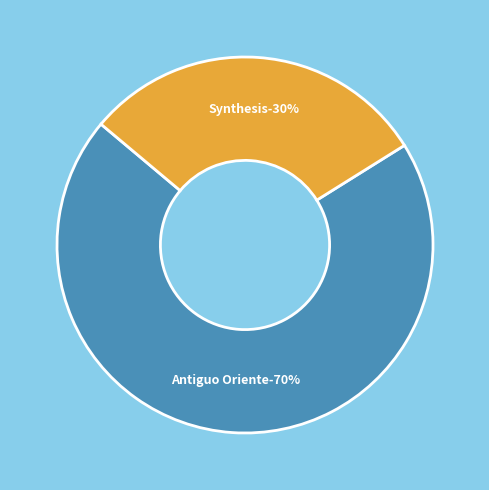

What percentage do Antiguo Oriente and Synthesis together represent?

100.0%